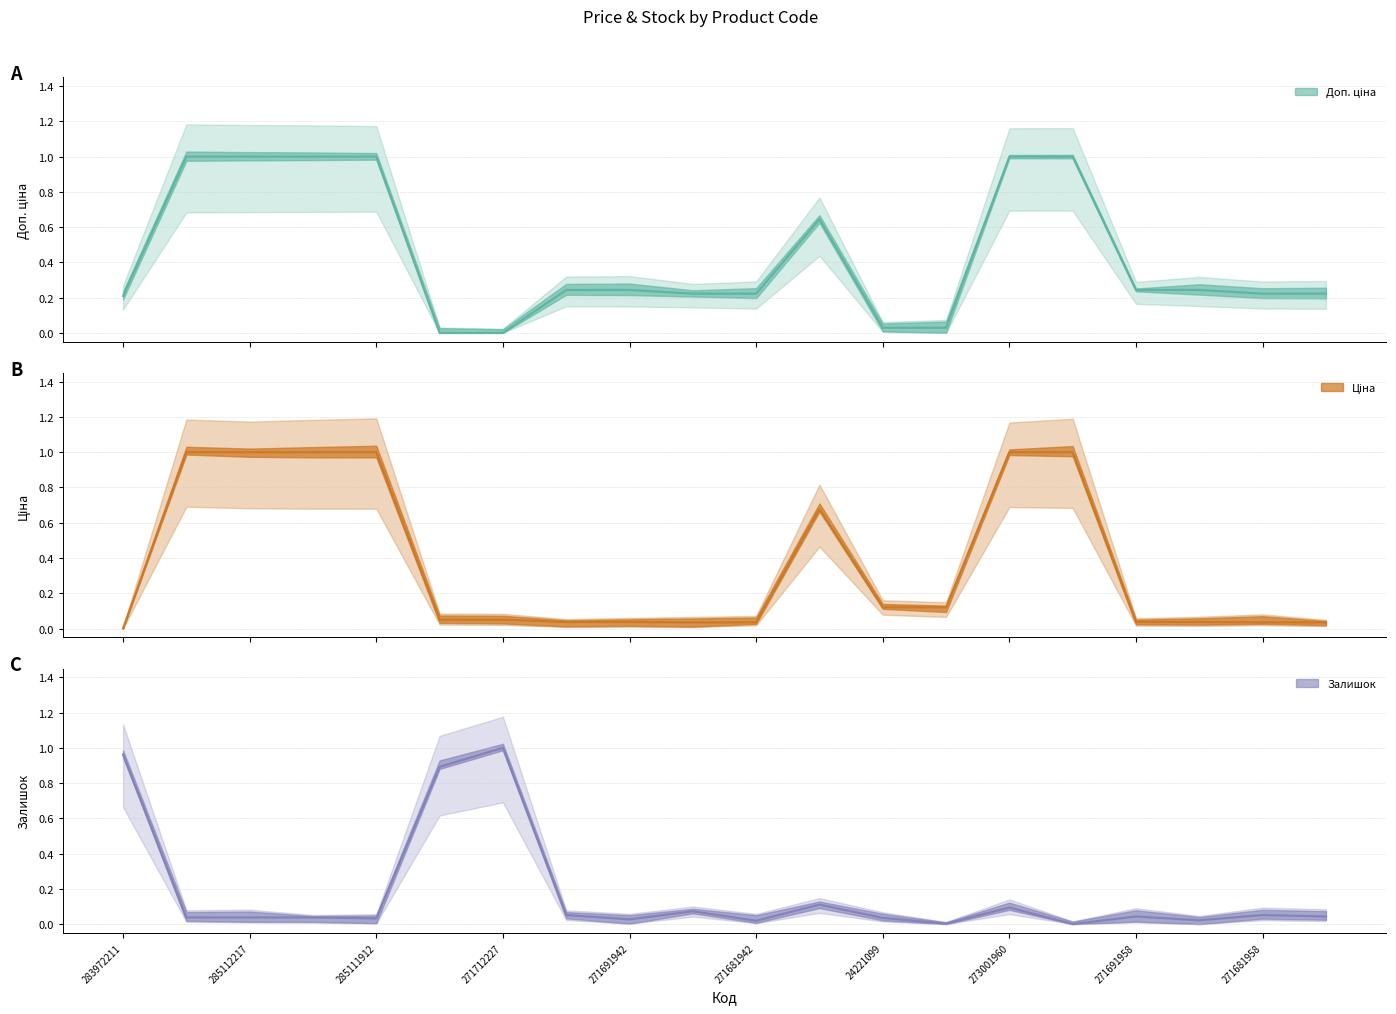

What is the label of the 11th point from the right?

271681948